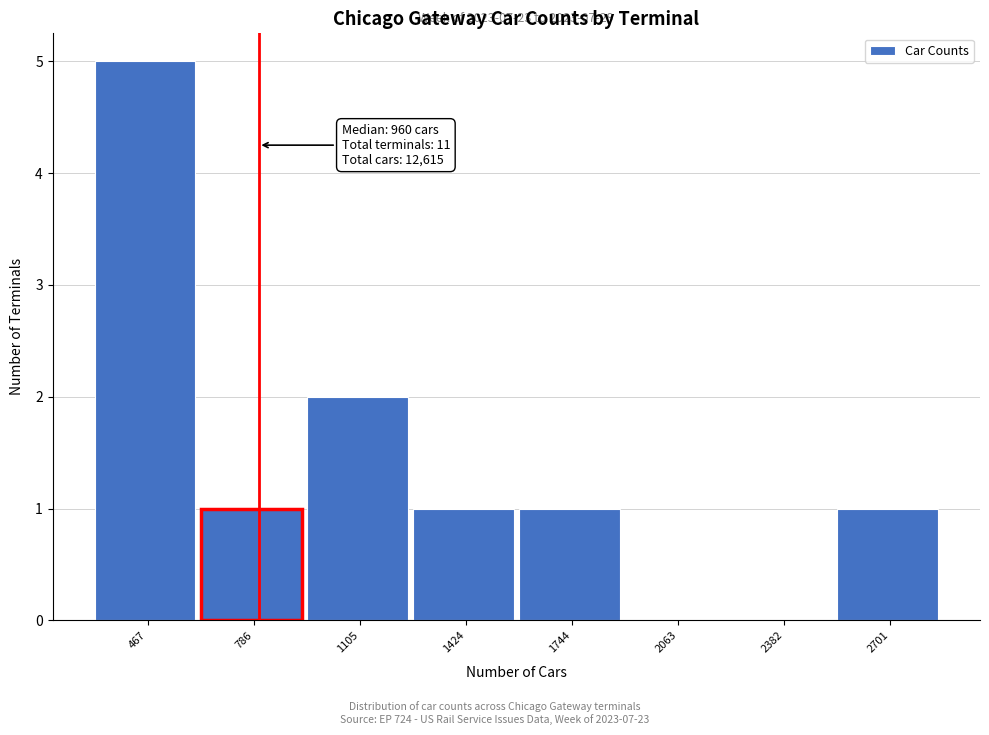

Reading left to right, list all the values displayed in this chart.

467=5	786=1	1105=2	1424=1	1744=1	2063=0	2382=0	2701=1